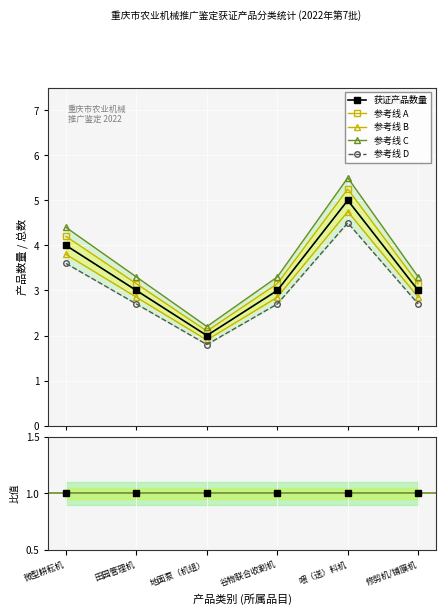

Rank the series at 微型耕耘机 from lowest to highest value.

比值参考, 参考线 D, 参考线 B, 获证产品数量, 参考线 A, 参考线 C